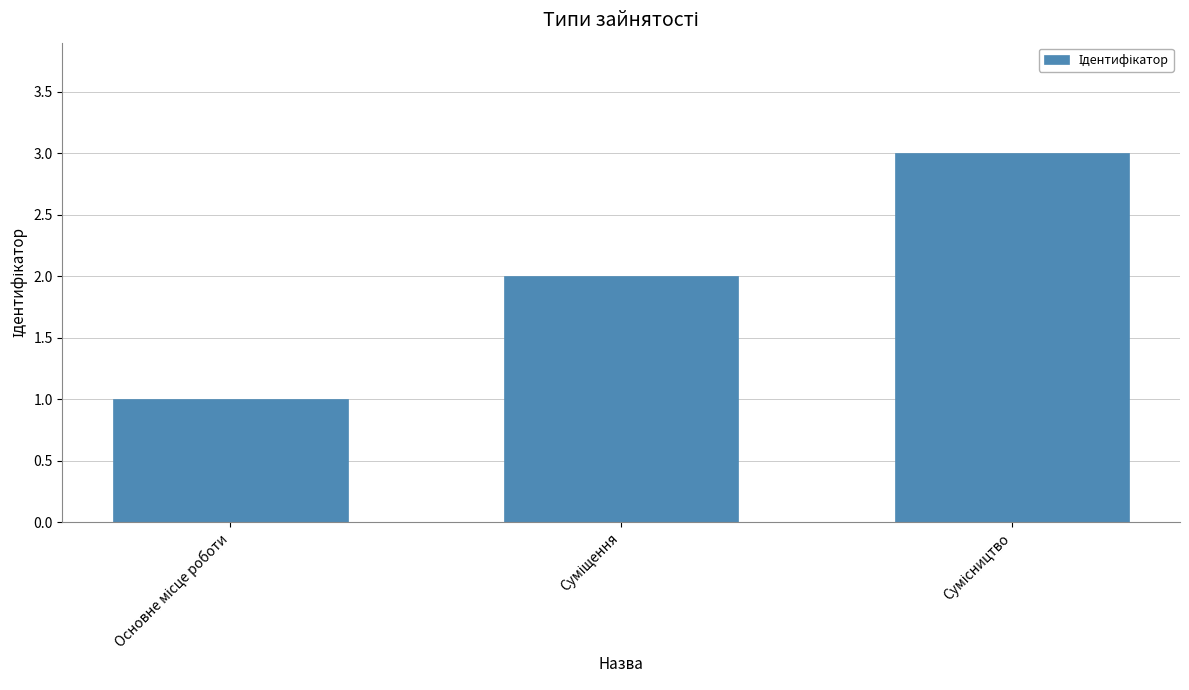

What is the sum of all values?

6